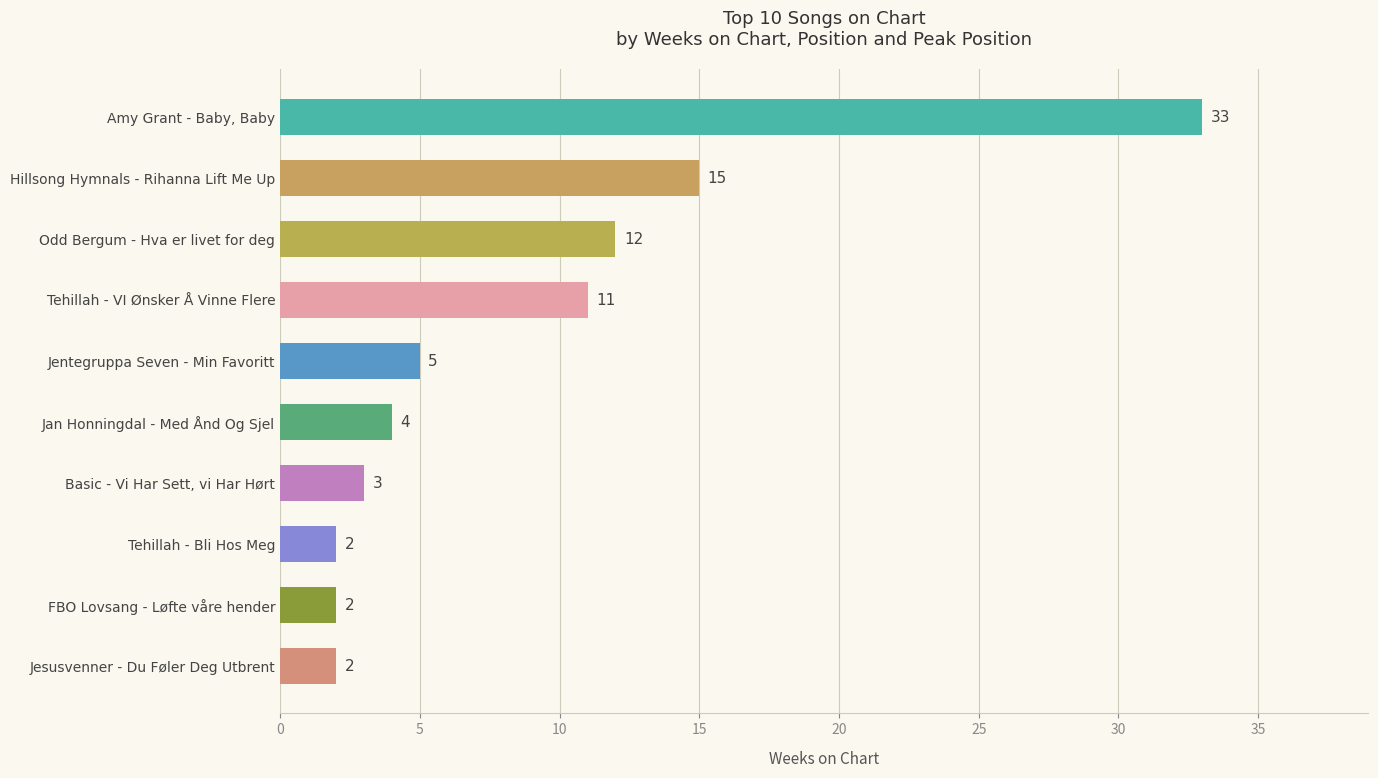

Does the chart contain stacked bars?

No